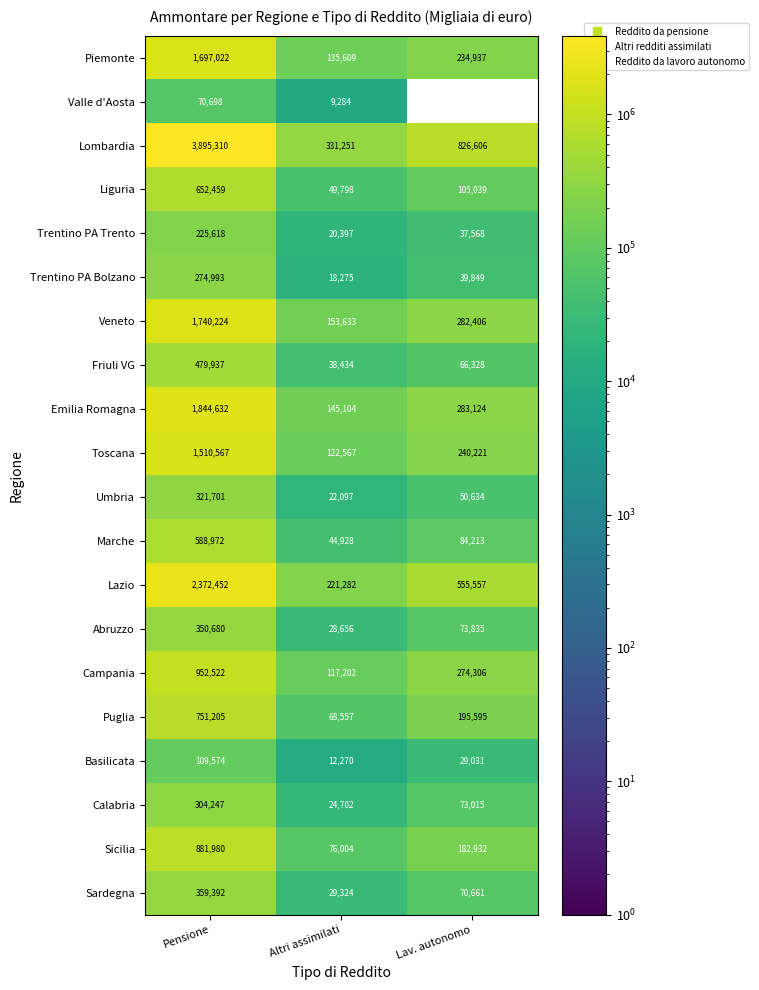

List the series in order of their peak value, highest first.

Lombardia, Lazio, Emilia Romagna, Veneto, Piemonte, Toscana, Campania, Sicilia, Puglia, Liguria, Marche, Friuli VG, Sardegna, Abruzzo, Umbria, Calabria, Trentino PA Bolzano, Trentino PA Trento, Basilicata, Valle d'Aosta